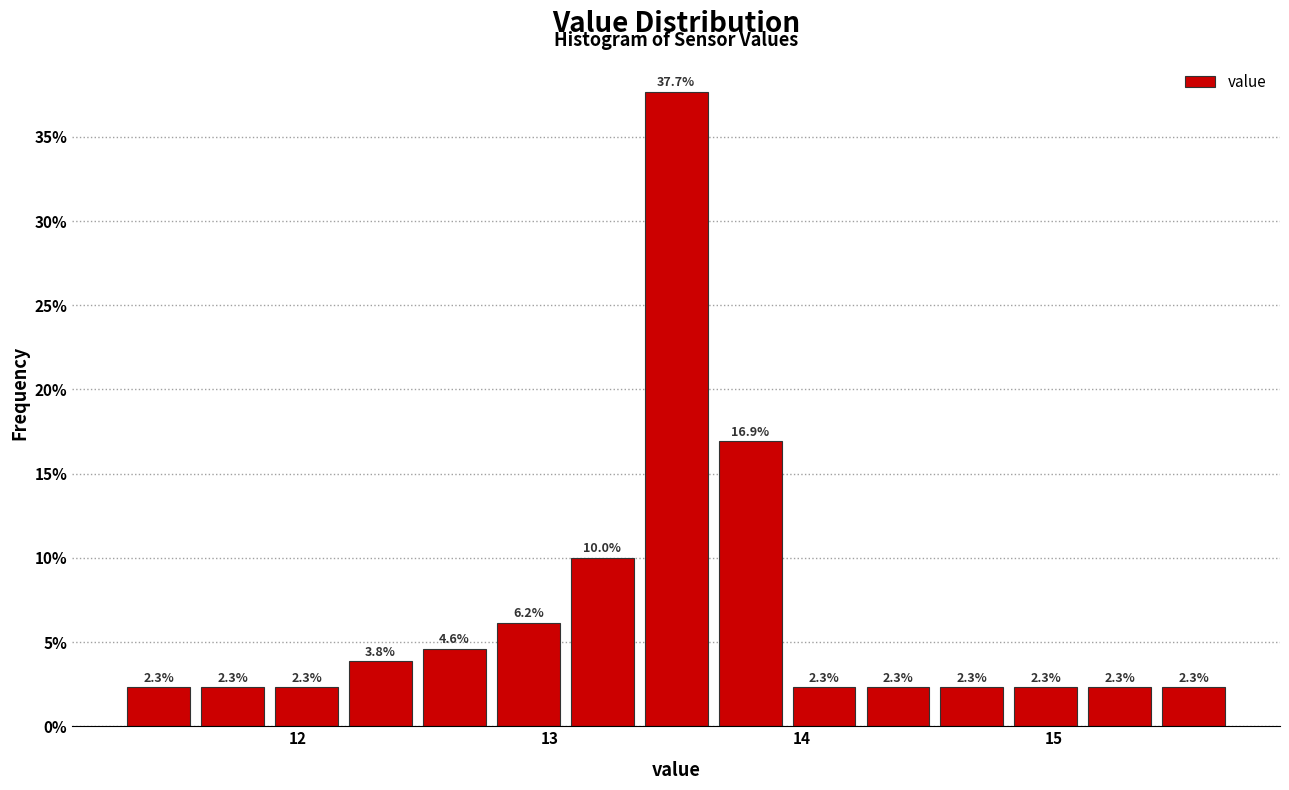

Read against the x-axis, roughly where is the centre of the tallest bar?

13.5